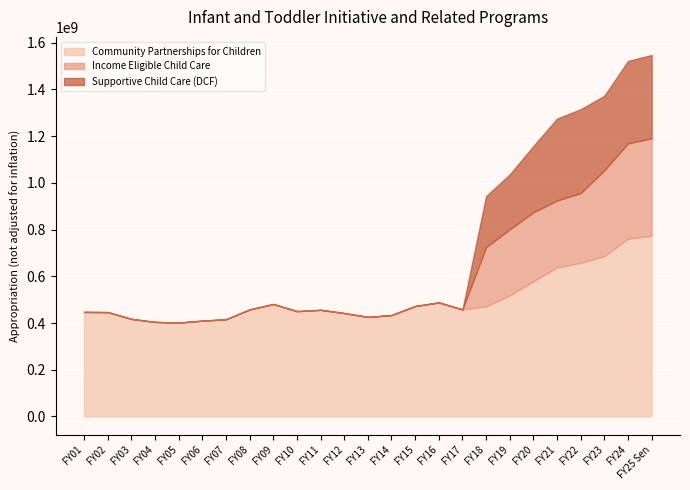

True or false: Income Eligible Child Care and Community Partnerships for Children cross at least once.

False